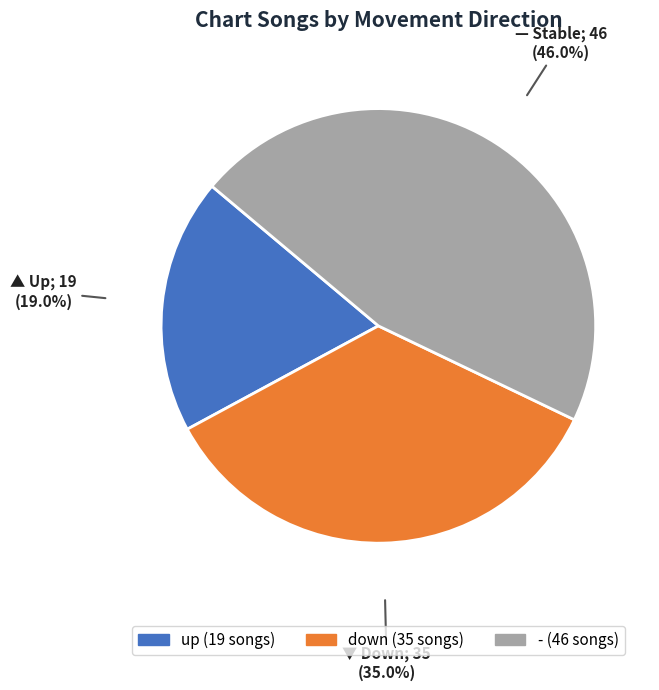

What is the total percentage of up and -?

65.0%